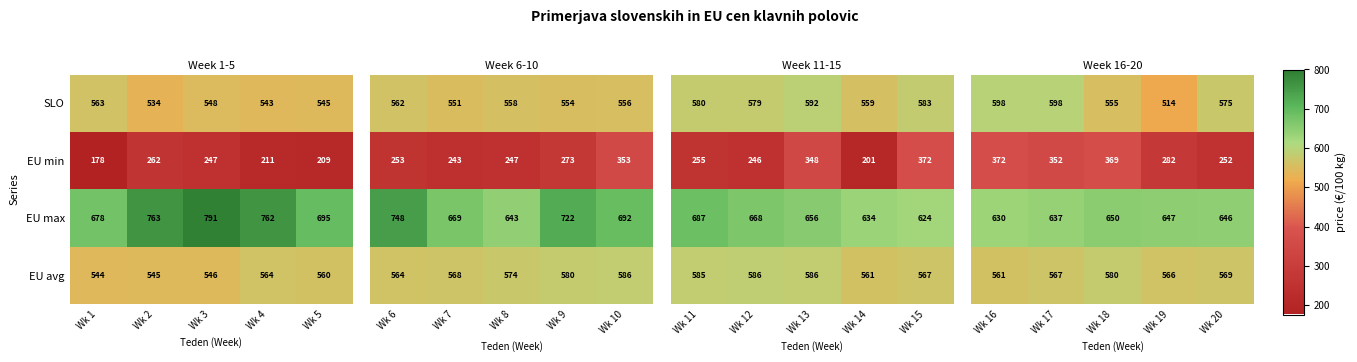

What is the minimum value for SLO?

534